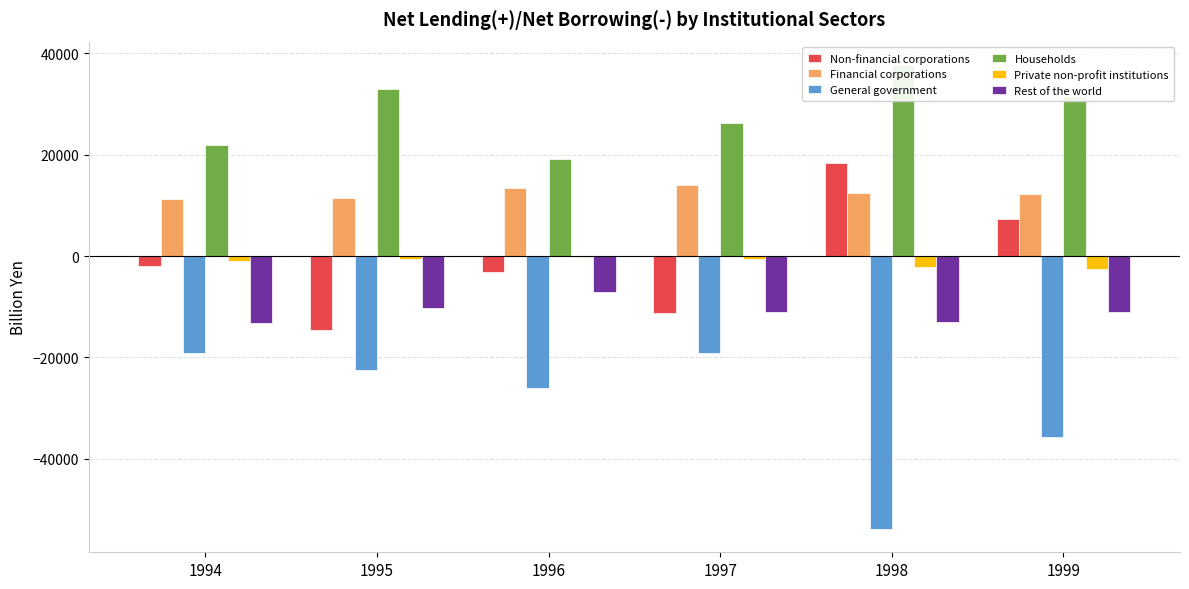

Reading right to left, list all the values displayed in this chart.

Non-financial corporations: 7361.1	18370.8	-11208.7	-3127.1	-14506.6	-2039.9
Financial corporations: 12150.0	12469.8	13974.5	13495.0	11459.8	11350.9
General government: -35637.6	-53901.1	-19166.9	-26077.6	-22406.6	-19220.2
Households: 31524.8	37739.4	26295.7	19182.5	32886.6	21929.1
Private non-profit institutions: -2562.7	-2197.6	-510.1	-146.6	-650.7	-1078.5
Rest of the world: -11064.6	-13066.8	-11082.2	-7140.6	-10171.8	-13150.5